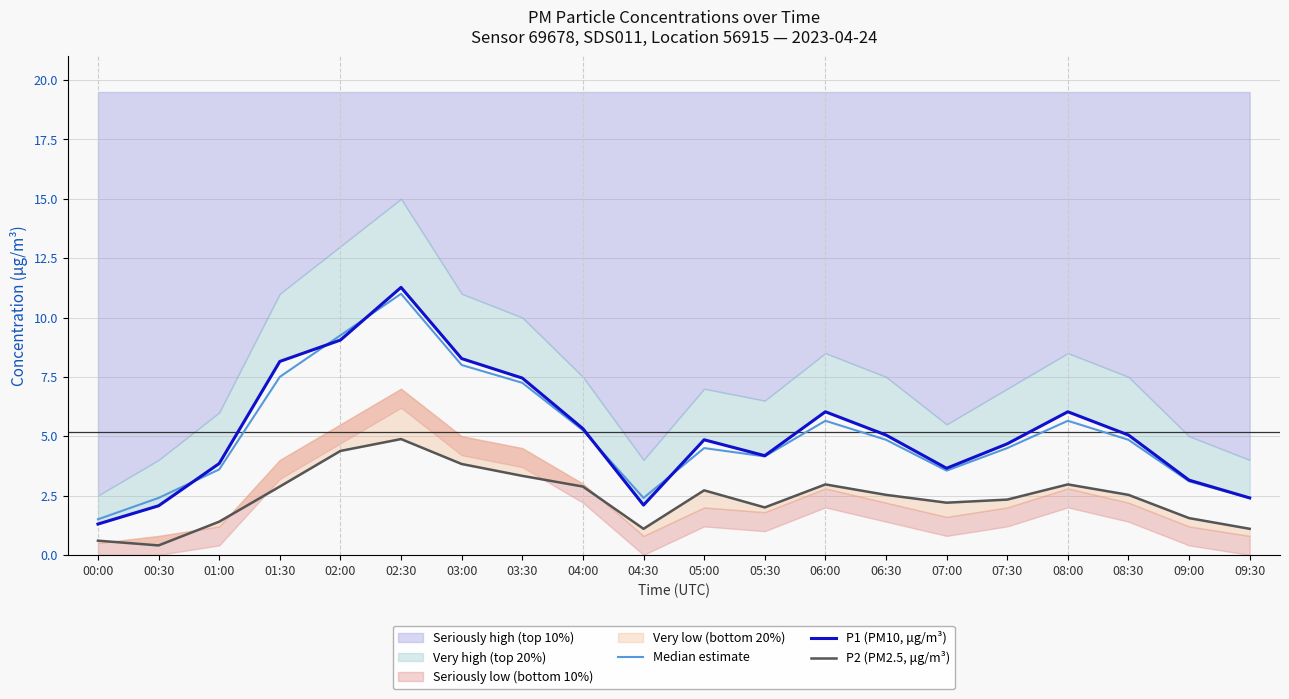

What is the lowest value of the P2 (PM2.5, μg/m³) series?

0.4